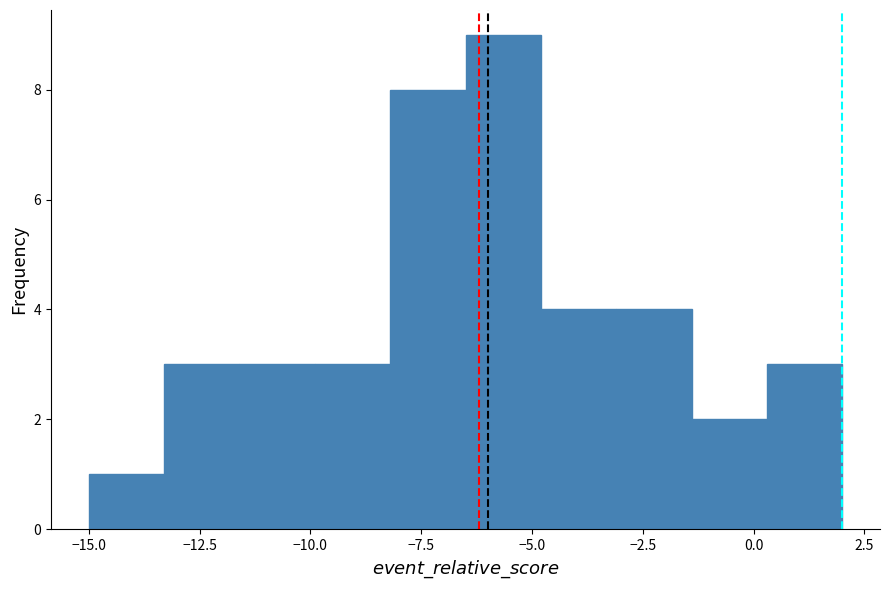

Read against the x-axis, roughly where is the centre of the tallest bar?

-5.5